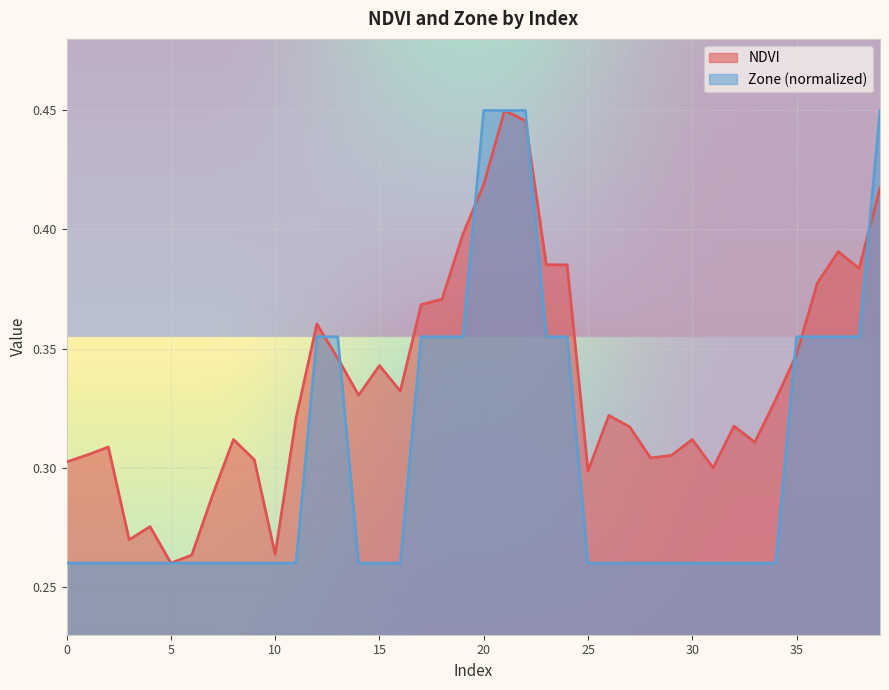

Reading right to left, transcribe all the data shown in this chart.

NDVI: 0.4	0.4	0.4	0.4	0.3	0.3	0.3	0.3	0.3	0.3	0.3	0.3	0.3	0.3	0.3	0.4	0.4	0.4	0.4	0.4	0.4	0.4	0.4	0.3	0.3	0.3	0.3	0.4	0.3	0.3	0.3	0.3	0.3	0.3	0.3	0.3	0.3	0.3	0.3	0.3
Zone: 0.4	0.4	0.4	0.4	0.4	0.3	0.3	0.3	0.3	0.3	0.3	0.3	0.3	0.3	0.3	0.4	0.4	0.4	0.4	0.4	0.4	0.4	0.4	0.3	0.3	0.3	0.4	0.4	0.3	0.3	0.3	0.3	0.3	0.3	0.3	0.3	0.3	0.3	0.3	0.3